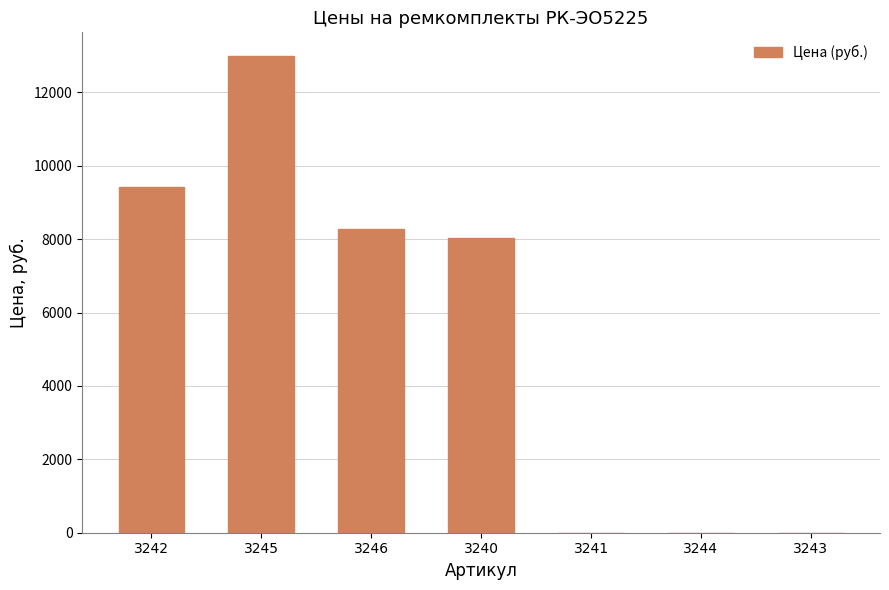

Between 3240 and 3244, which is larger?

3240